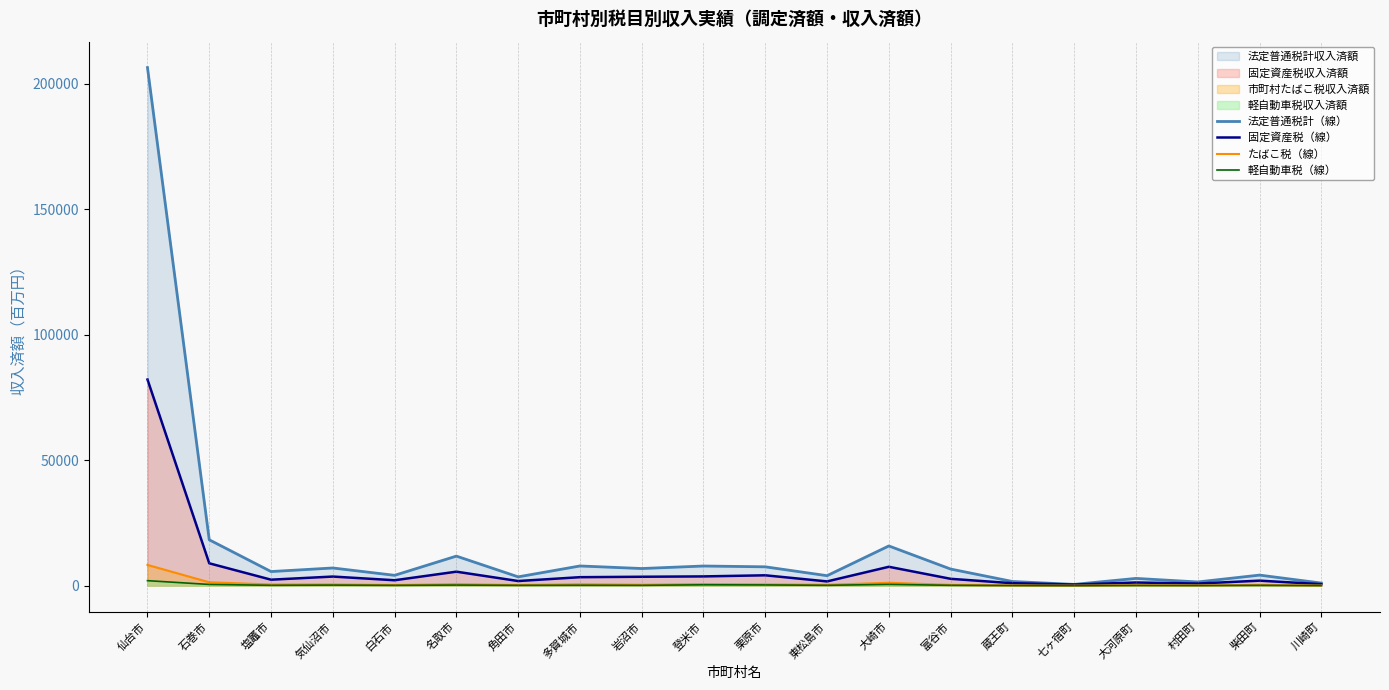

Reading left to right, transcribe all the data shown in this chart.

法定普通税計（線）: 206426.7	18274.2	5621.2	7044.9	4119.6	11774.3	3510.1	7847.2	6826.9	7829.5	7508.2	3975.6	15827.0	6618.9	1664.4	509.4	2892.5	1475.2	4209.3	1039.7
固定資産税（線）: 82141.6	8909.5	2382.0	3628.1	2157.8	5572.7	1847.6	3379.4	3551.4	3687.3	4128.0	1694.2	7522.5	2728.5	978.1	448.5	1259.3	841.0	1995.9	600.9
たばこ税（線）: 8264.3	1345.6	470.1	494.9	252.1	613.0	238.3	572.7	361.5	644.7	509.2	339.6	1157.4	313.3	109.5	9.1	225.8	109.2	277.9	72.8
軽自動車税（線）: 1993.3	483.5	144.0	221.1	126.0	234.7	124.6	167.0	128.2	341.4	288.6	134.4	502.6	138.9	54.1	5.3	81.7	46.2	123.6	37.1